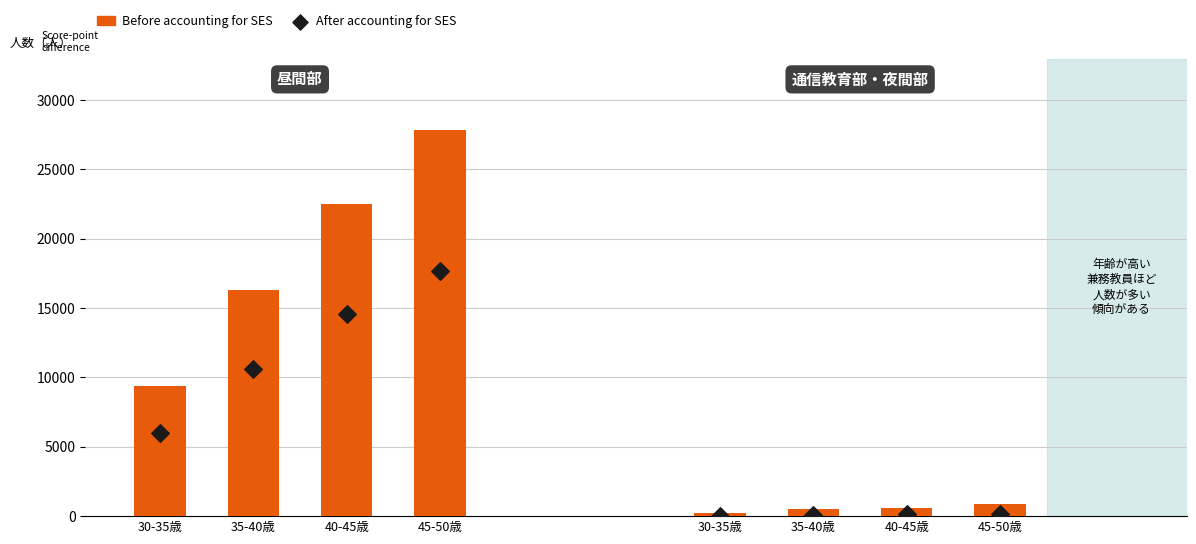

At how many categories does at least one series exceed 18676?

2